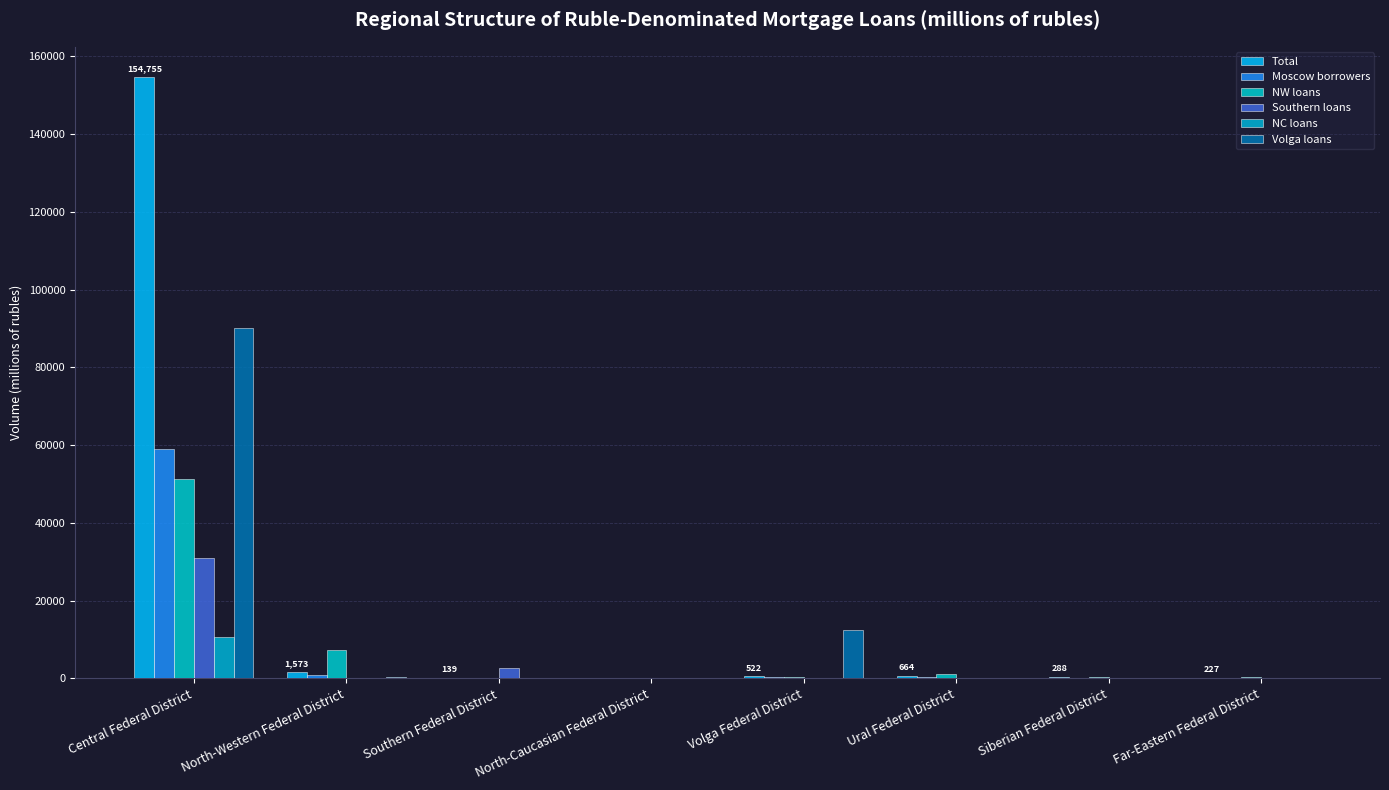

What are all the series names shown in the legend?

Total, Moscow borrowers, NW loans, Southern loans, NC loans, Volga loans